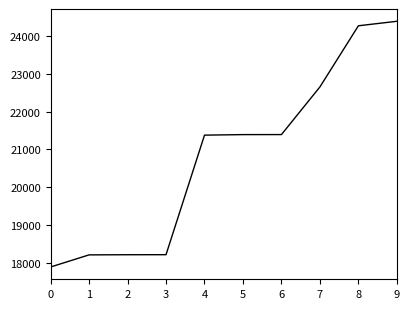

The value at 7 is 22656. True or false?

True